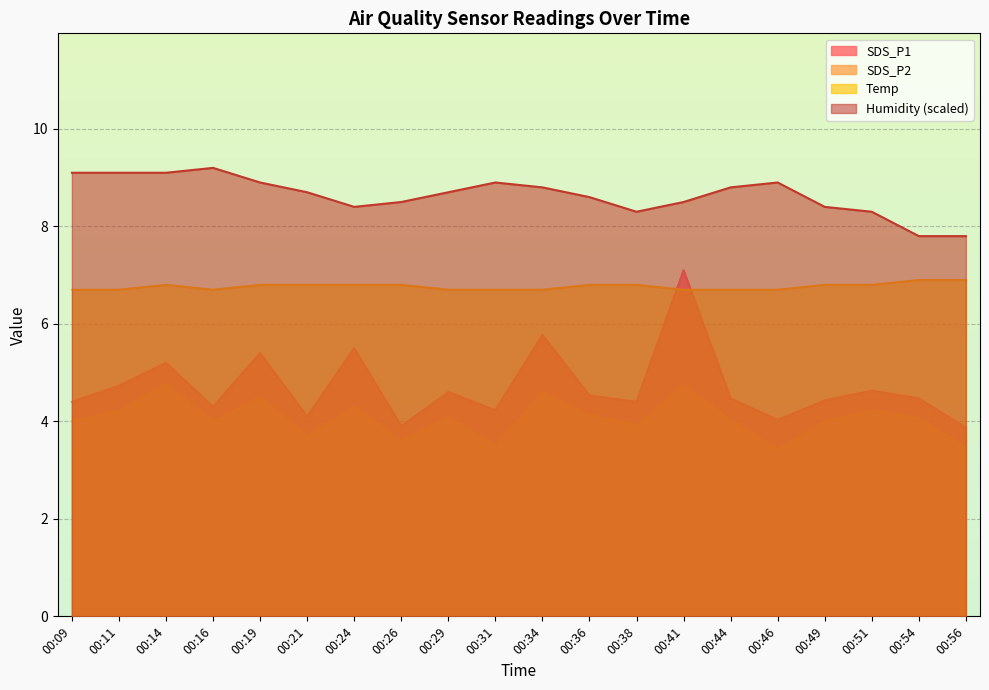

List the labels in order of Humidity value, largest first.

00:16, 00:09, 00:11, 00:14, 00:19, 00:31, 00:46, 00:34, 00:44, 00:21, 00:29, 00:36, 00:26, 00:41, 00:24, 00:49, 00:38, 00:51, 00:54, 00:56